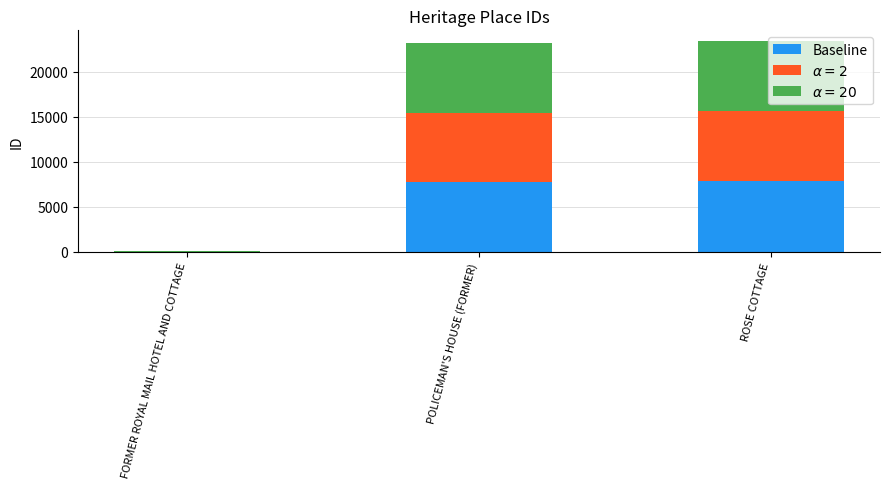

The value of Baseline at ROSE COTTAGE is 2480. True or false?

False